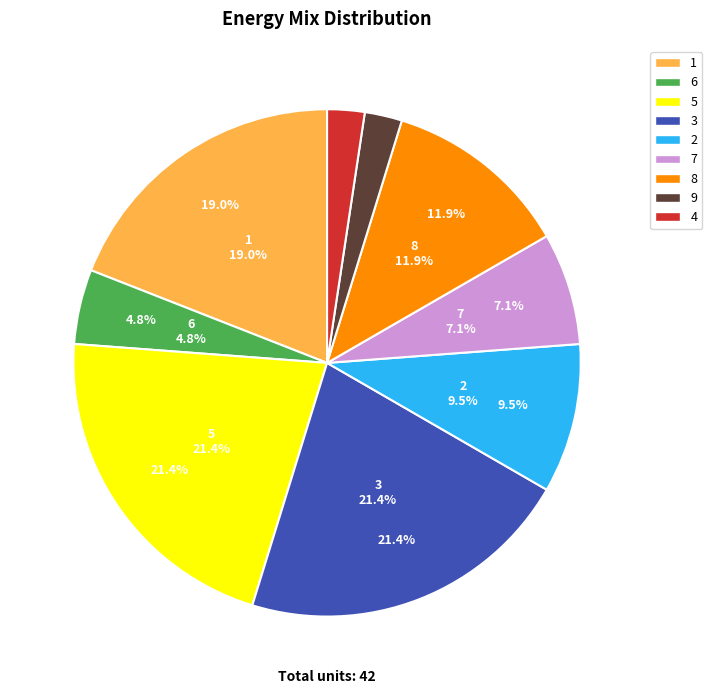

Is it true that 6 is 1% of the pie?

False